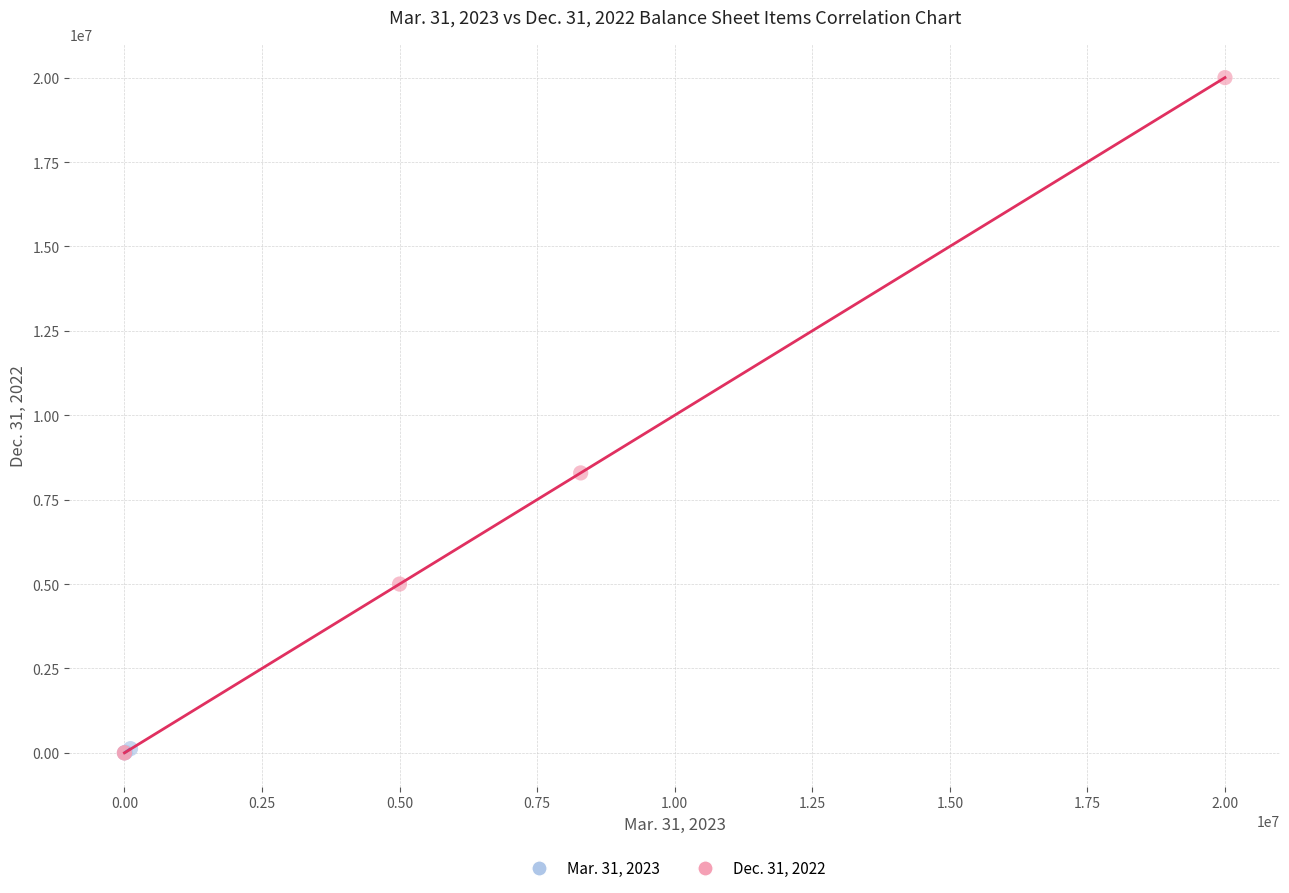

Which series has the widest spread of Y values?

Dec. 31, 2022